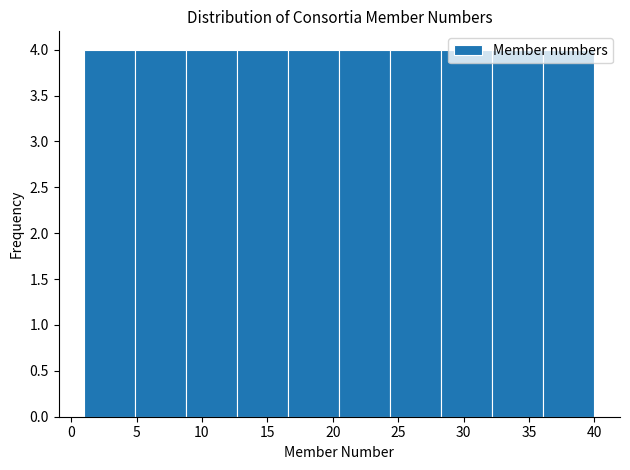

How tall is the bar that spans 4.9 to 8.8 on the x-axis? Neither the bar edges nor the heights are printed on the chart, so give them approximately, as read against the axes.

4